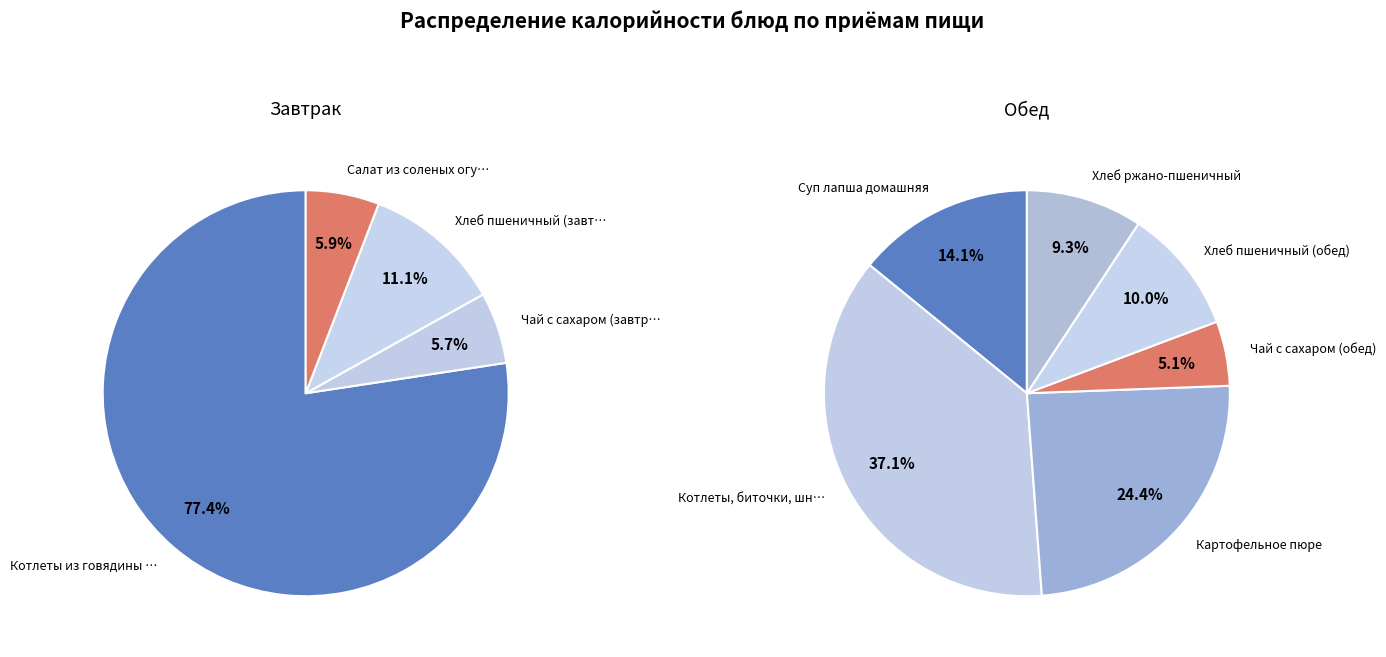

Which slice is the smallest?

Чай с сахаром (завтрак)